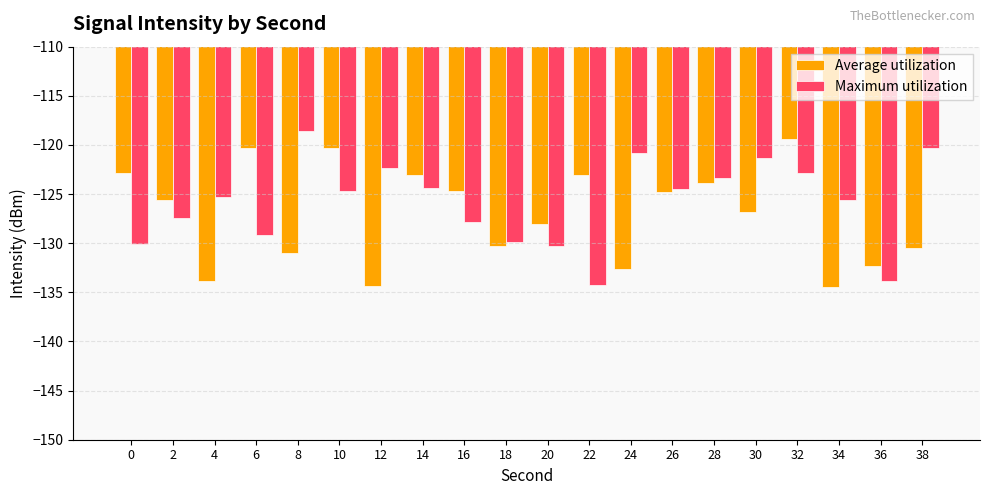

At which label is Average utilization closest to -126?

2